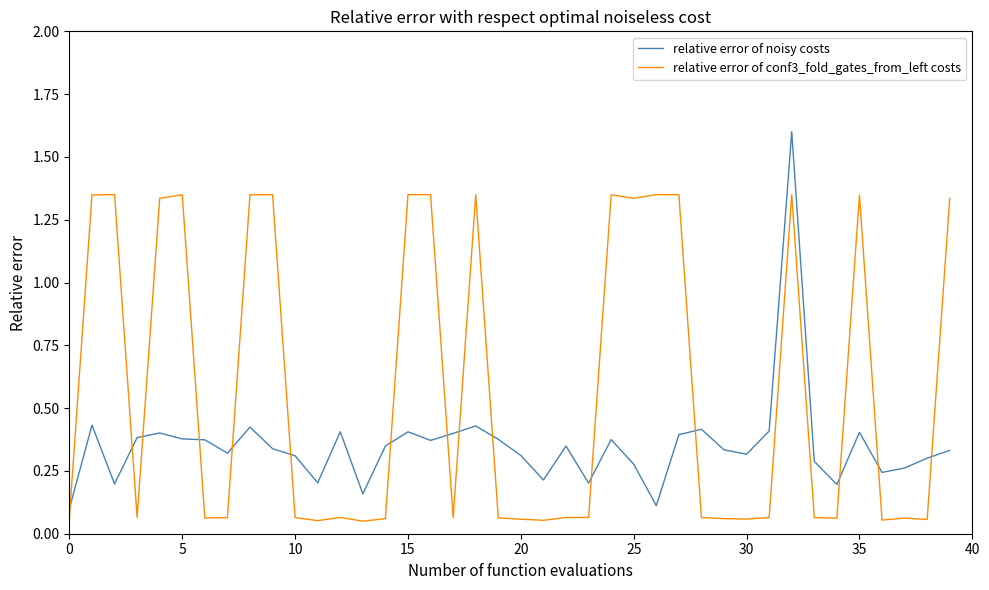

What is the greatest value displayed?

1.6